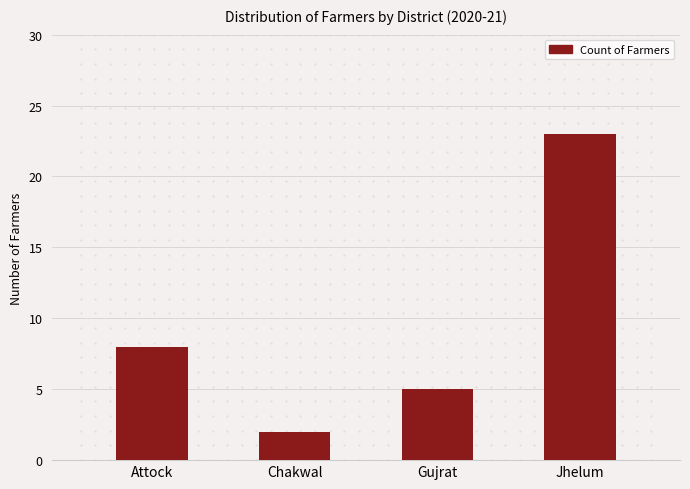

What is the change in value from Chakwal to Jhelum?

+21